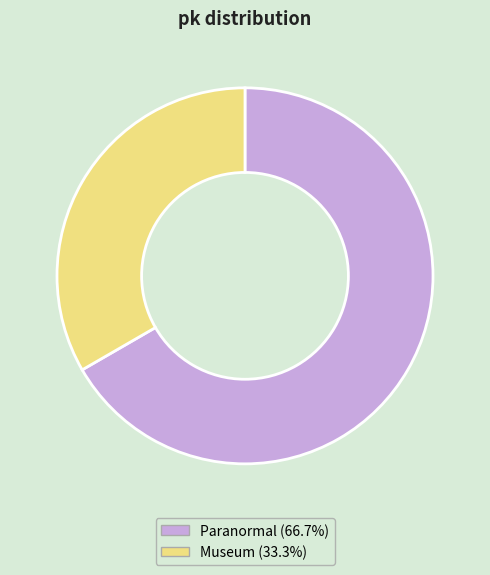

Which slice is the smallest?

Museum